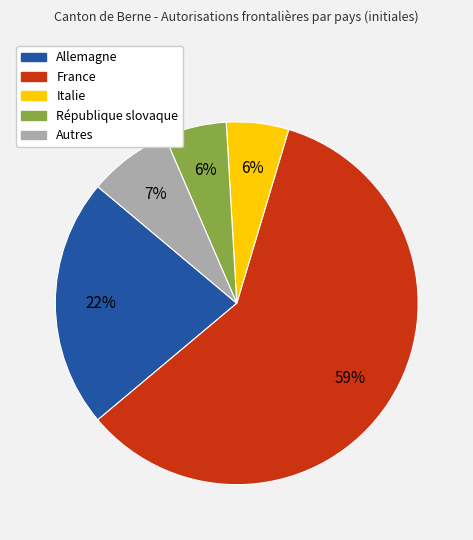

The France slice represents 70% of the pie. True or false?

False